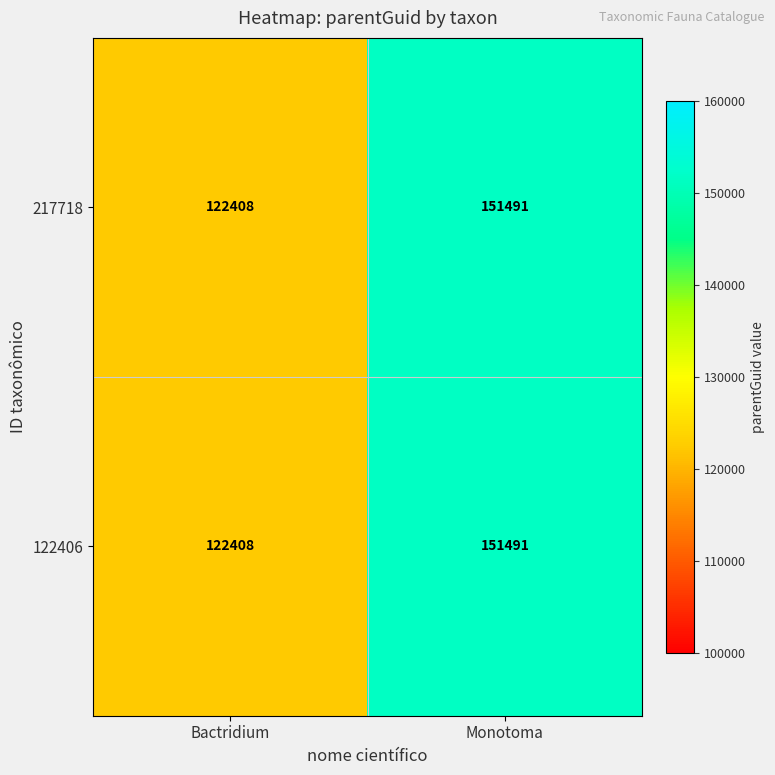

Count the number of categories in the chart.

2